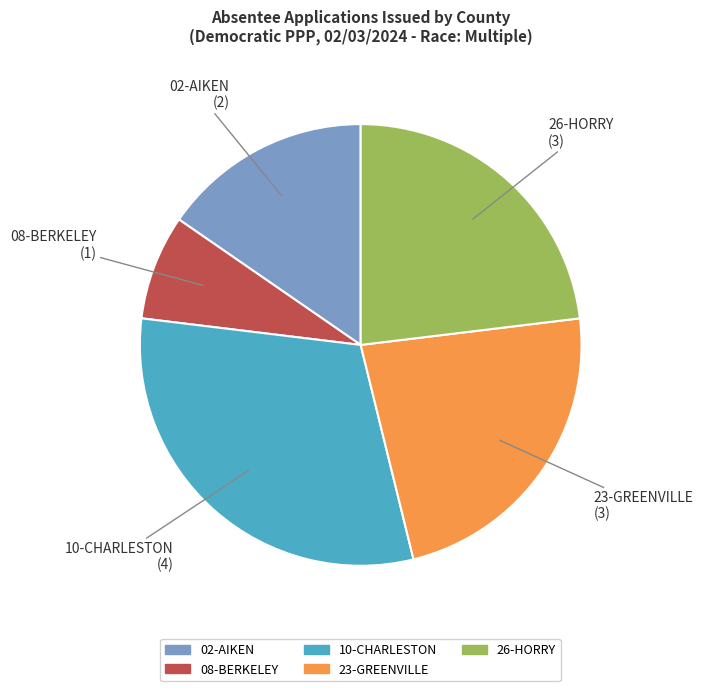

Which has a higher value, 23-GREENVILLE or 10-CHARLESTON?

10-CHARLESTON